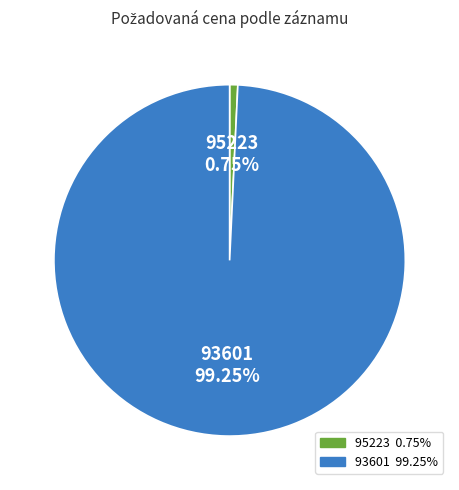

Do 93601 and 95223 together represent more than half of the pie?

Yes